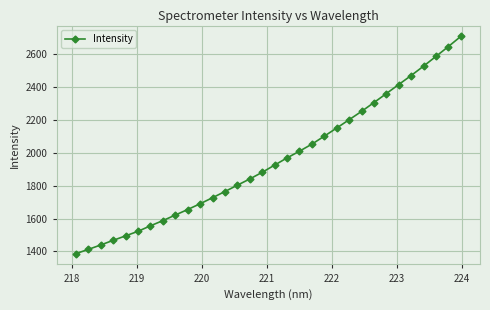

True or false: there are more than 2 points higher than both neighbors.

False